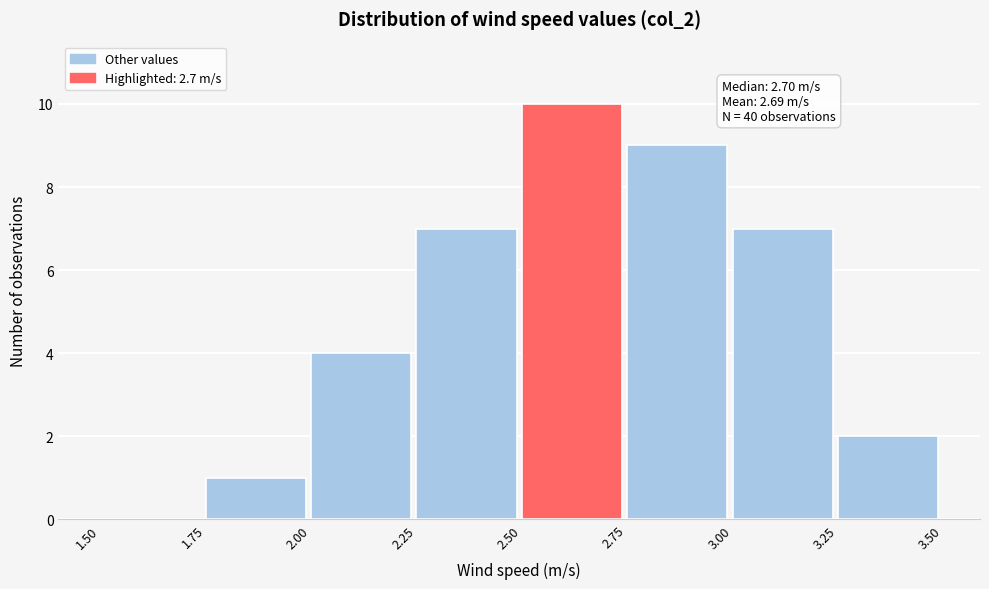

Over which range of the x-axis is the bar tallest?

2.50 to 2.75